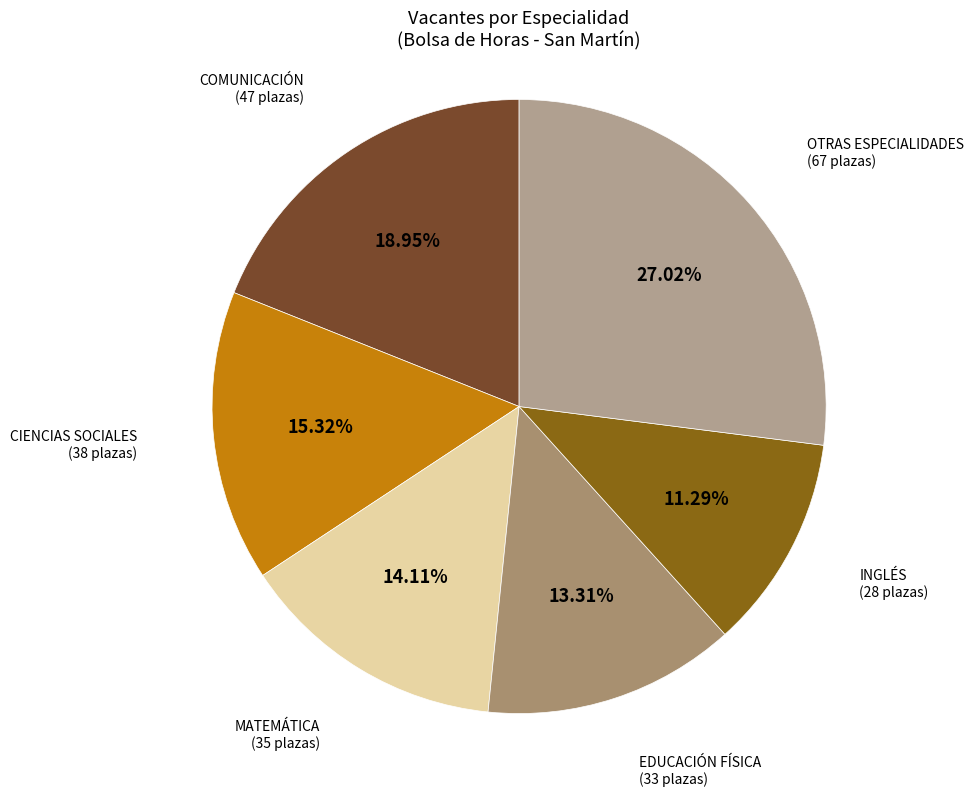

What is the largest slice in the pie chart?

OTRAS ESPECIALIDADES (67 plazas)